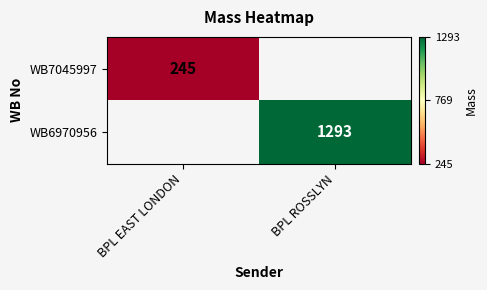

True or false: WB6970956 has a value of 822 at BPL ROSSLYN.

False